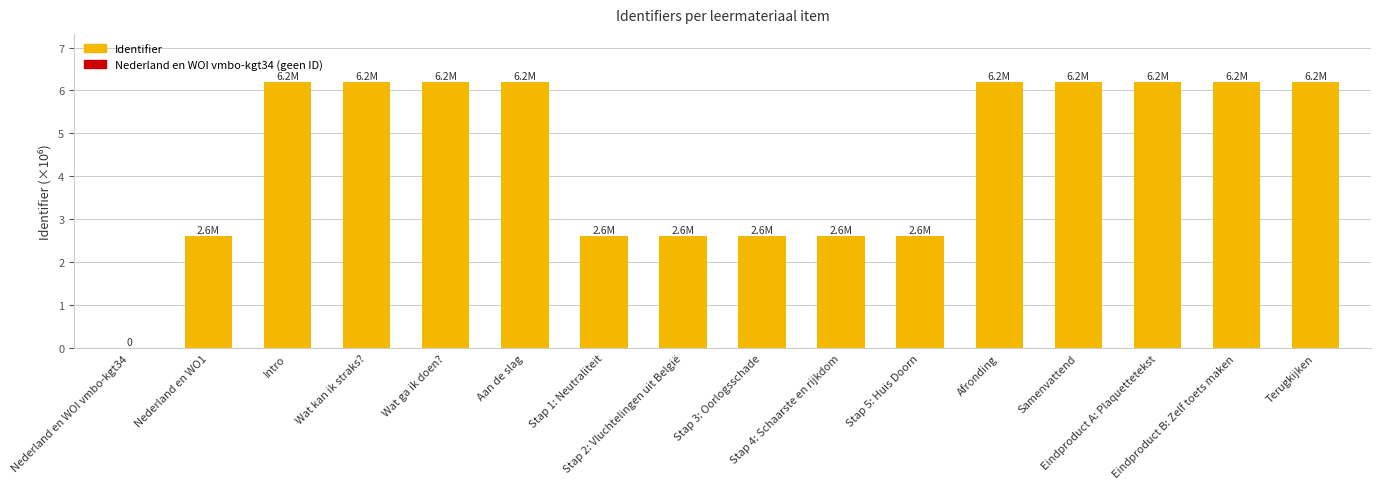

How many data points are above 6?

9